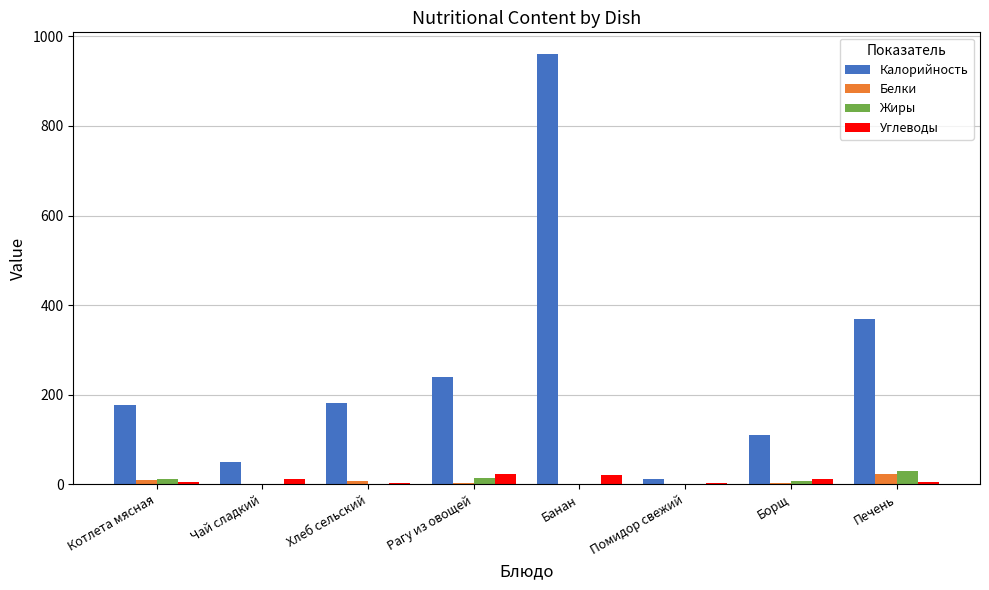

How many distinct data groups are displayed?

4